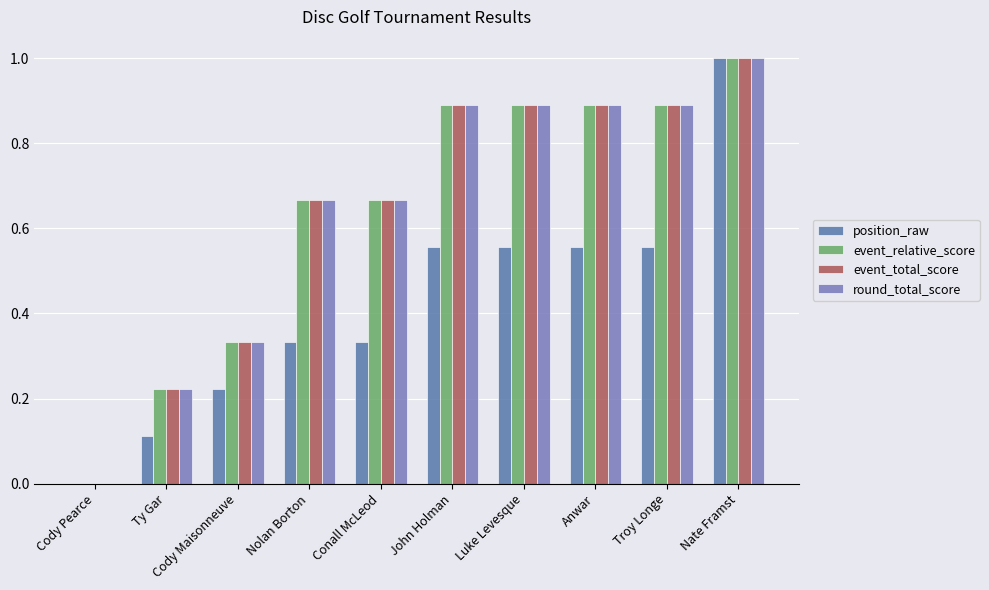

Is it true that position_raw equals 0.0 at Cody Pearce?

True